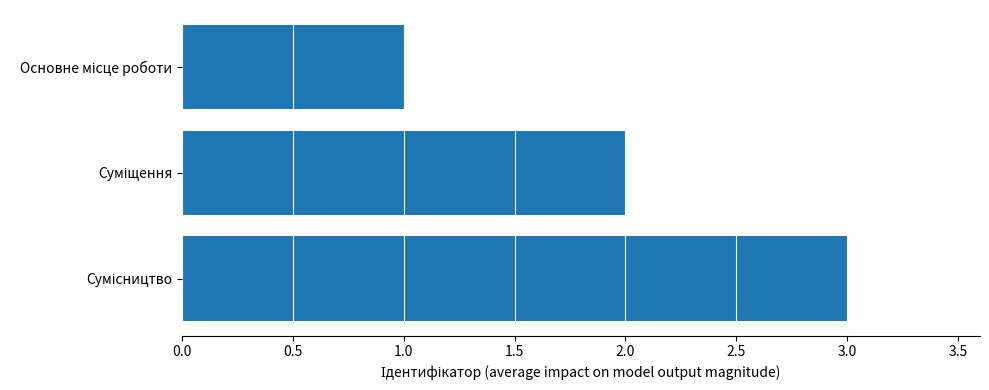

How many bars are there in total?

3